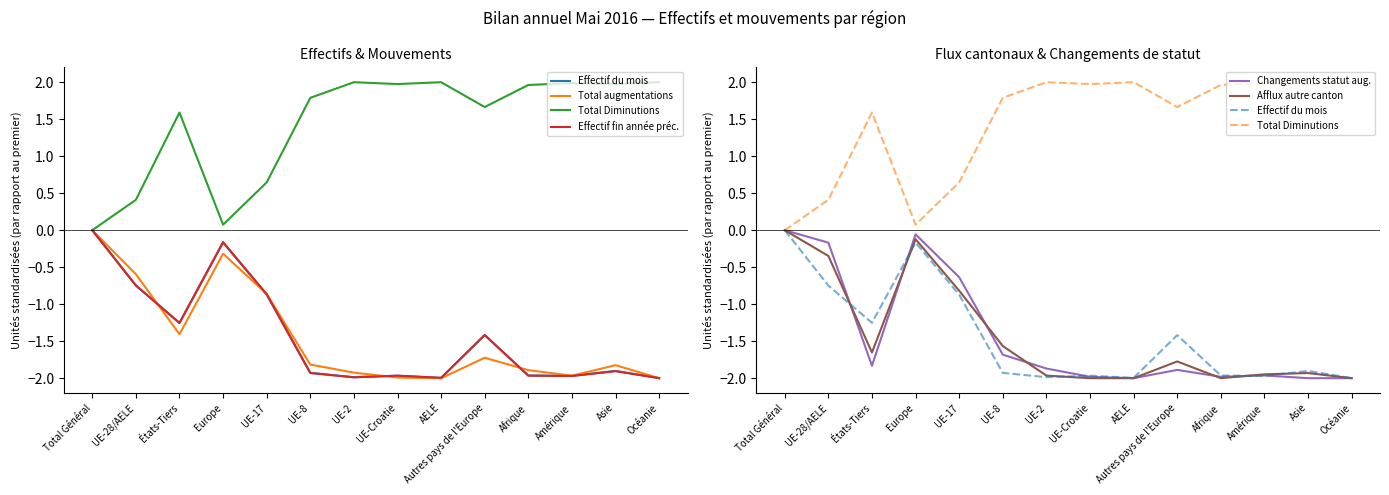

At which label does Total augmentations first exceed -1?

Total Général